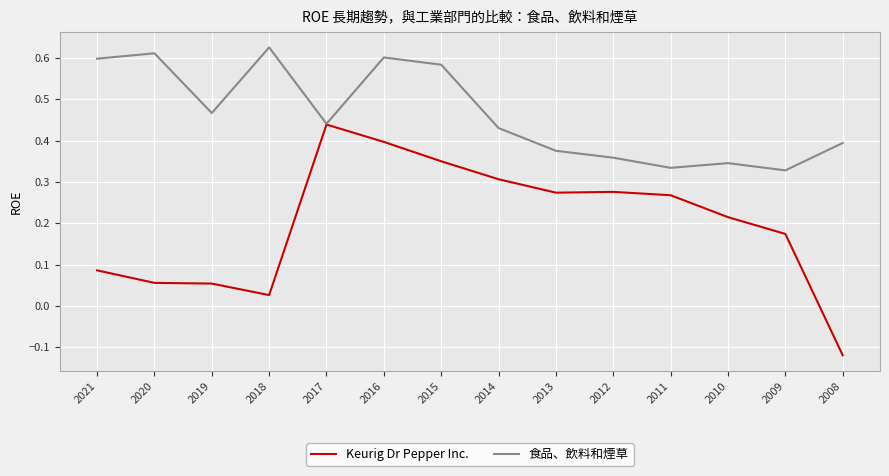

Where does the Keurig Dr Pepper Inc. series first go above 0?

2021